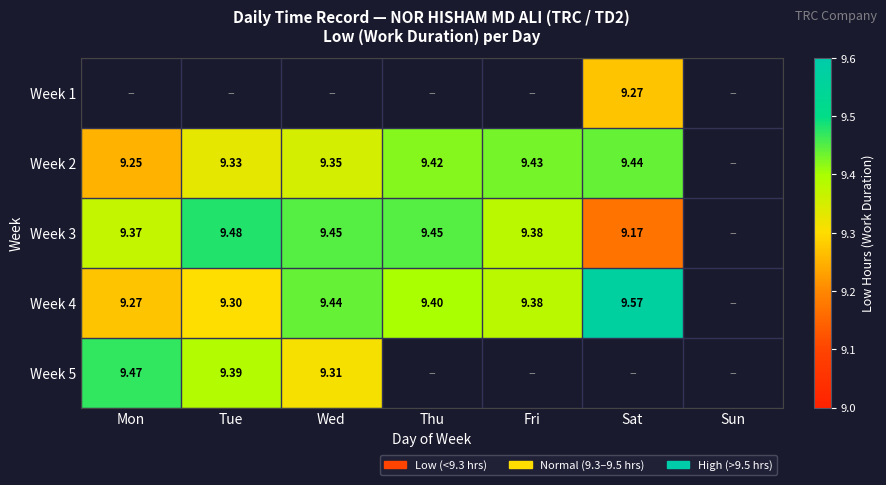

Which category has the lowest value across all series?

Sat